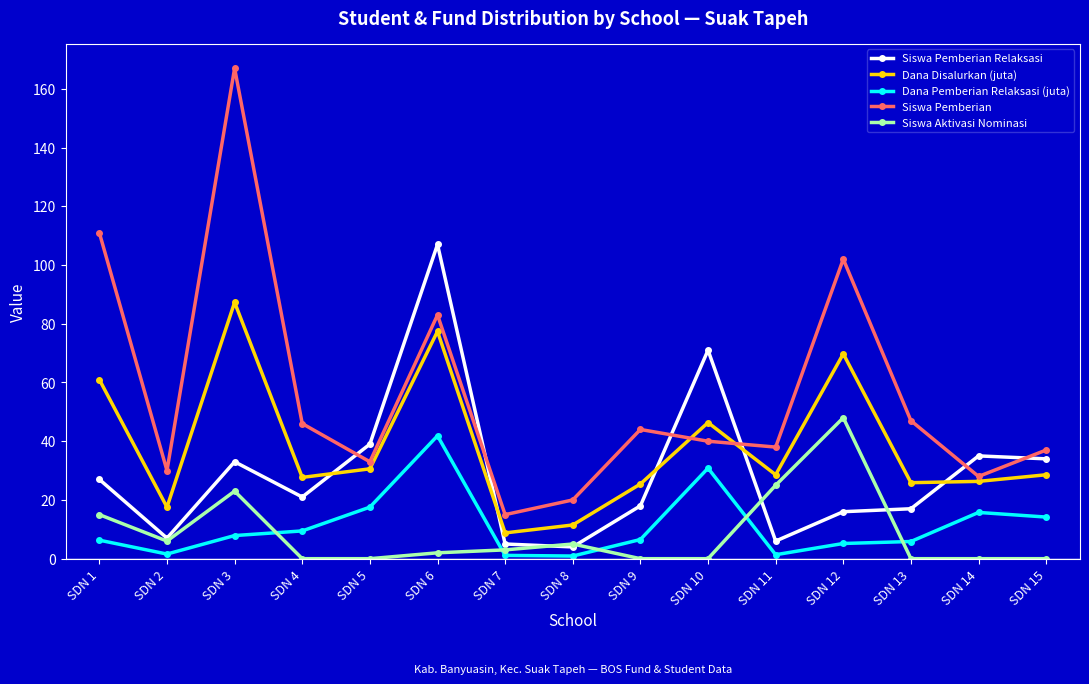

How many lines are shown in the chart?

5